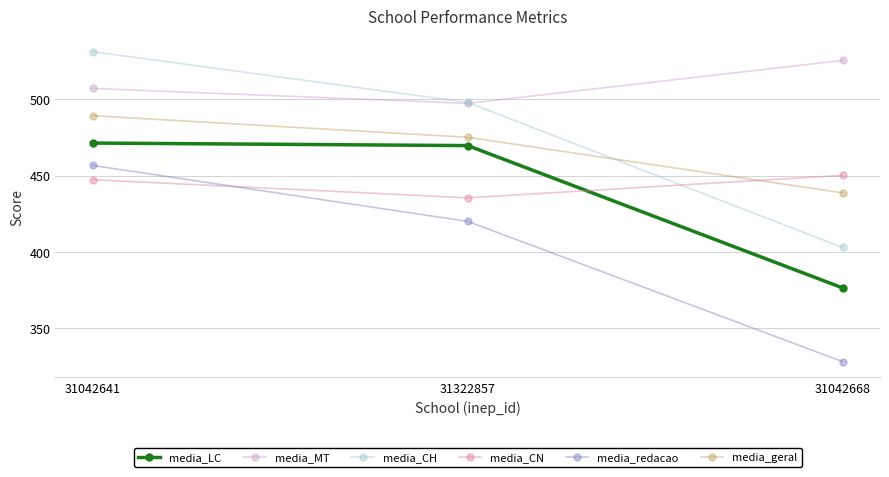

What are all the series names shown in the legend?

media_LC, media_MT, media_CH, media_CN, media_redacao, media_geral